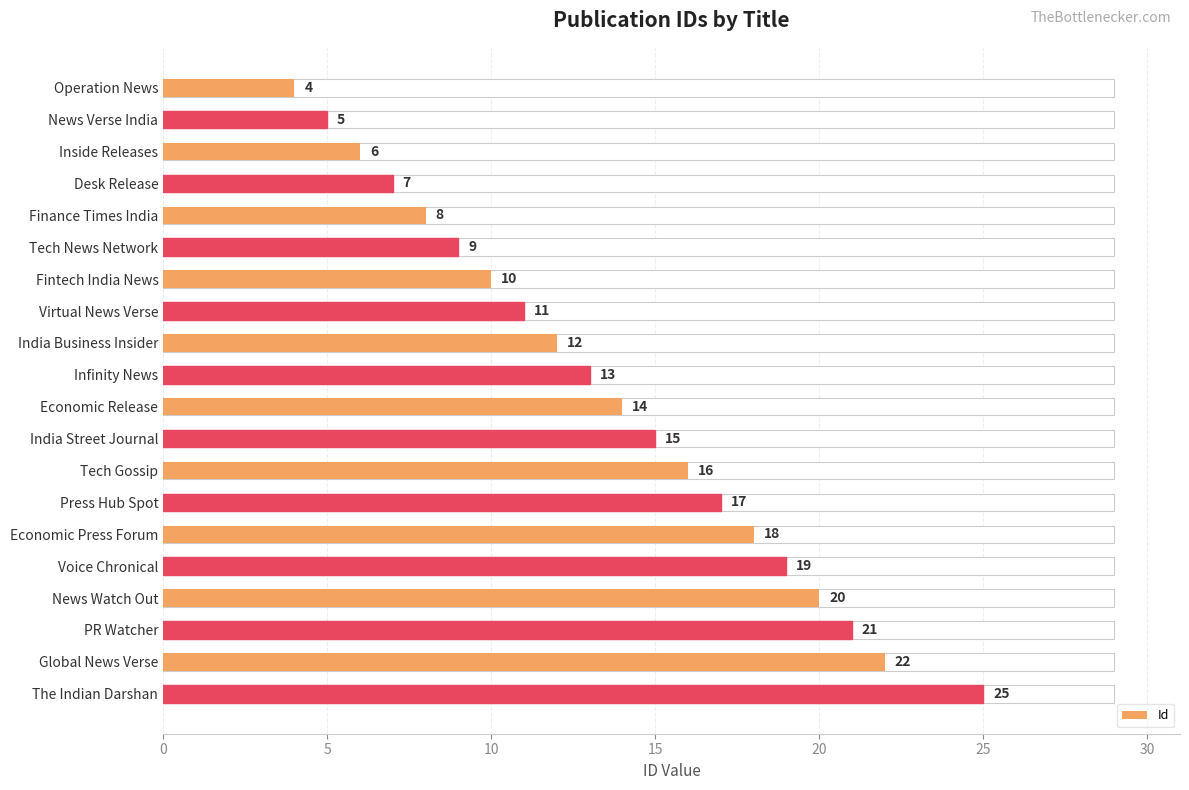

How many bars are there in total?

20